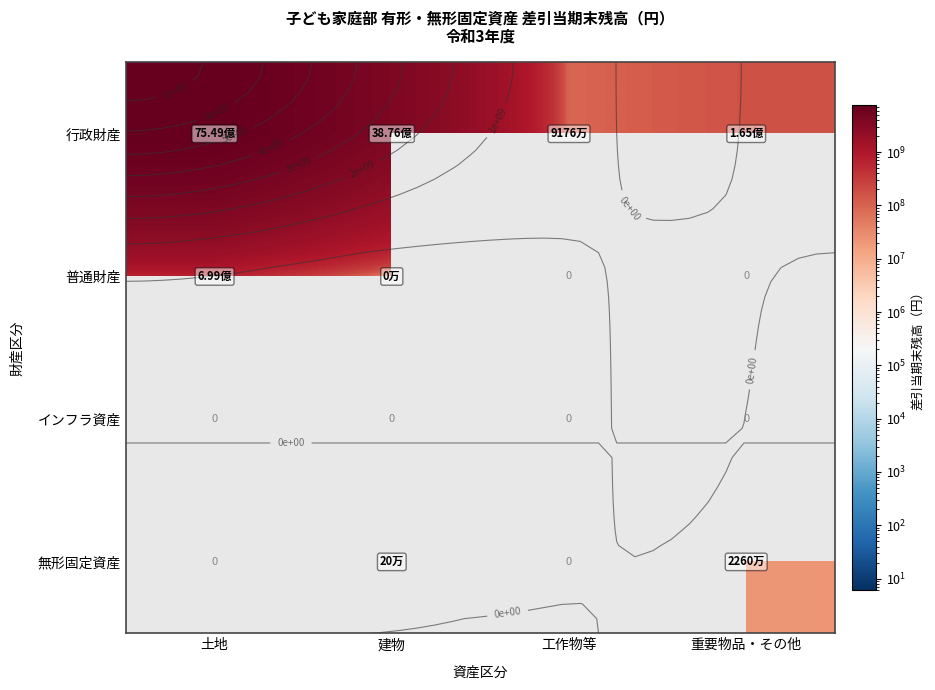

Between 建物 and 工作物等, which series saw the biggest shift?

行政財産